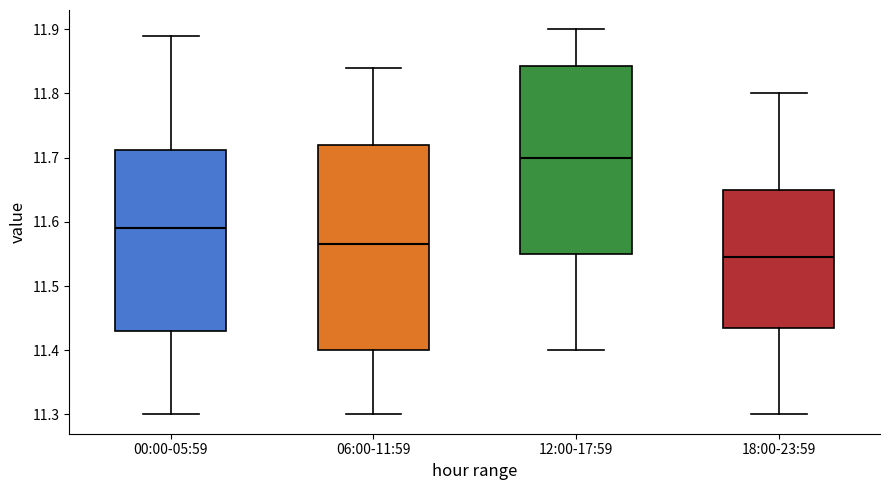

Reading left to right, transcribe this box plot: for each box, give where its median line is, the range the box spans, and where its two whiskers end, as read against the y-axis. The values are not printed on the chart, so give them approximately, as read against the axis.

00:00-05:59: median 11.59, box 11.43 to 11.71, whiskers 11.30 to 11.89
06:00-11:59: median 11.57, box 11.40 to 11.72, whiskers 11.30 to 11.84
12:00-17:59: median 11.70, box 11.55 to 11.84, whiskers 11.40 to 11.90
18:00-23:59: median 11.55, box 11.44 to 11.65, whiskers 11.30 to 11.80